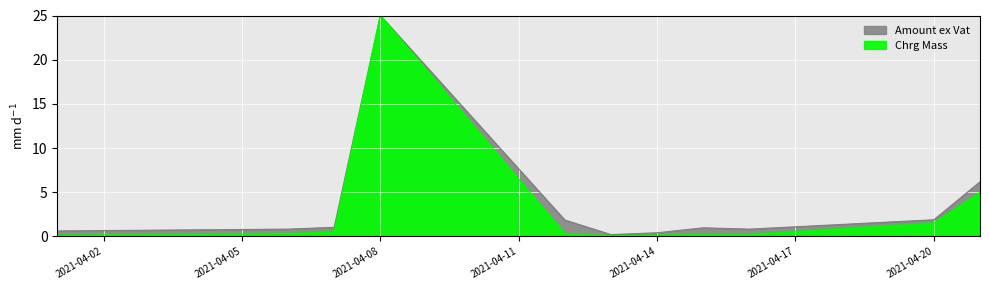

At which category does the chart reach its peak across all series?

2021-04-08